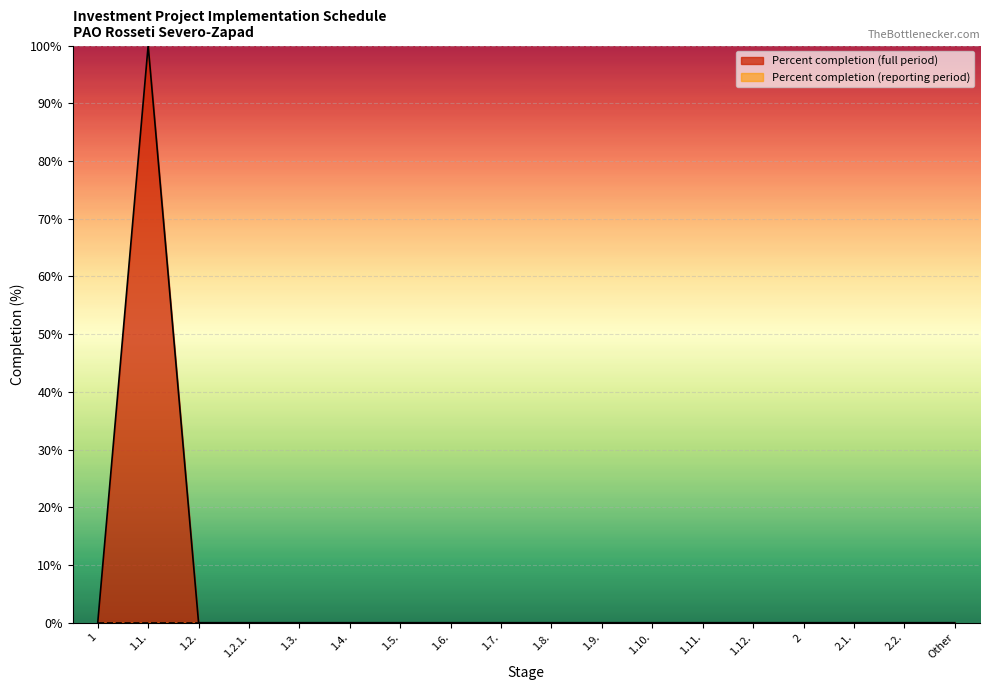

What is the label of the 16th point from the right?

1.2.